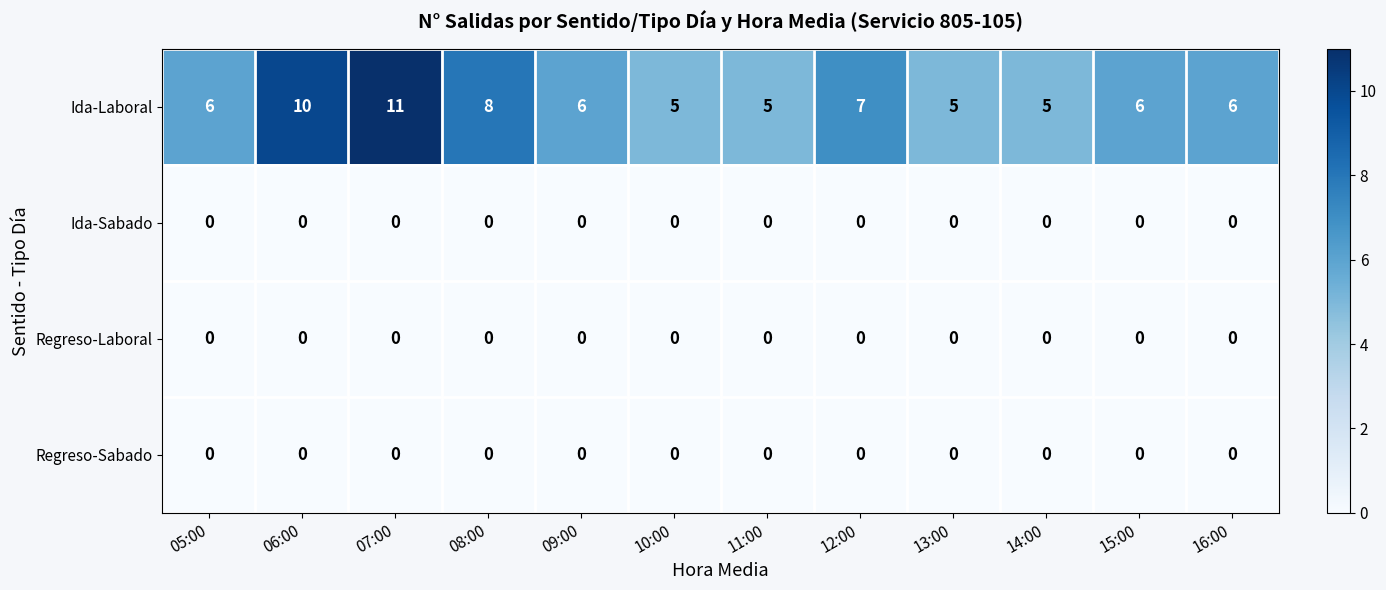

What is the sum of the Ida-Laboral values at 09:00 and 13:00?

11